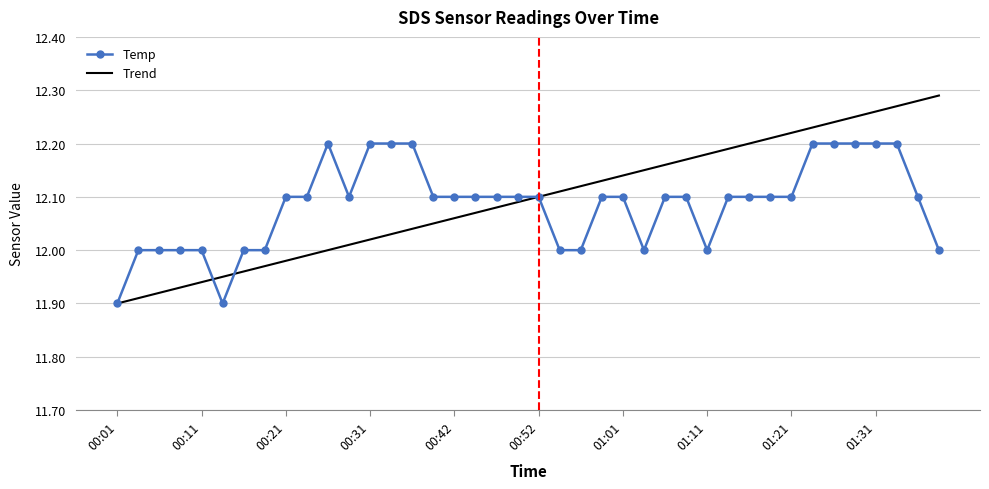

Which series has the widest spread of values?

Trend